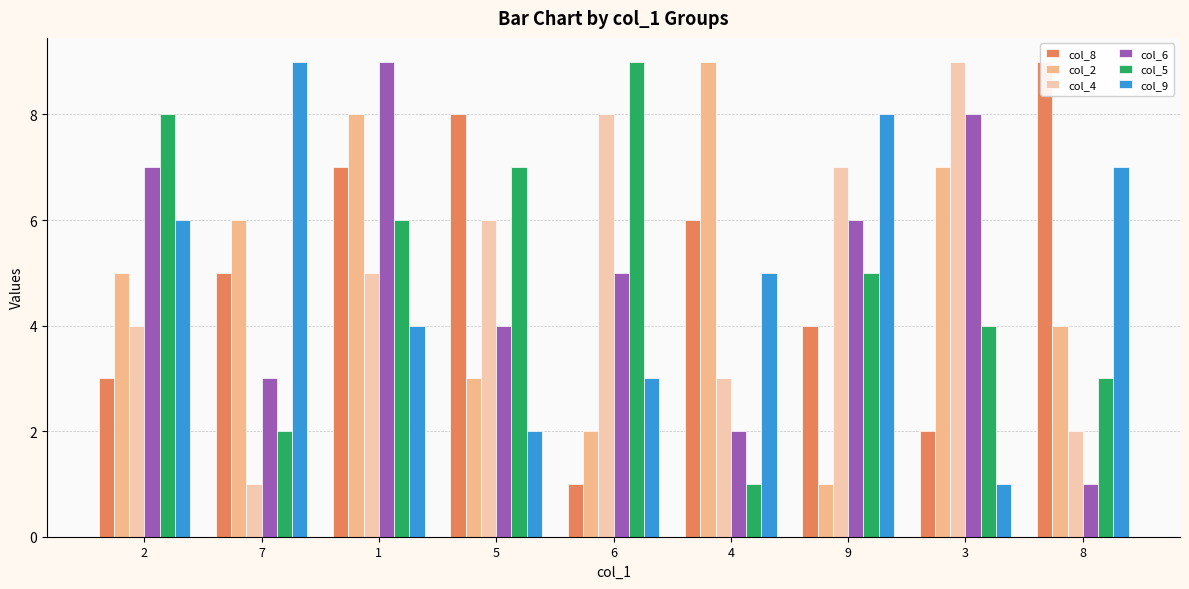

Is it true that col_8 equals 5 at 7?

True